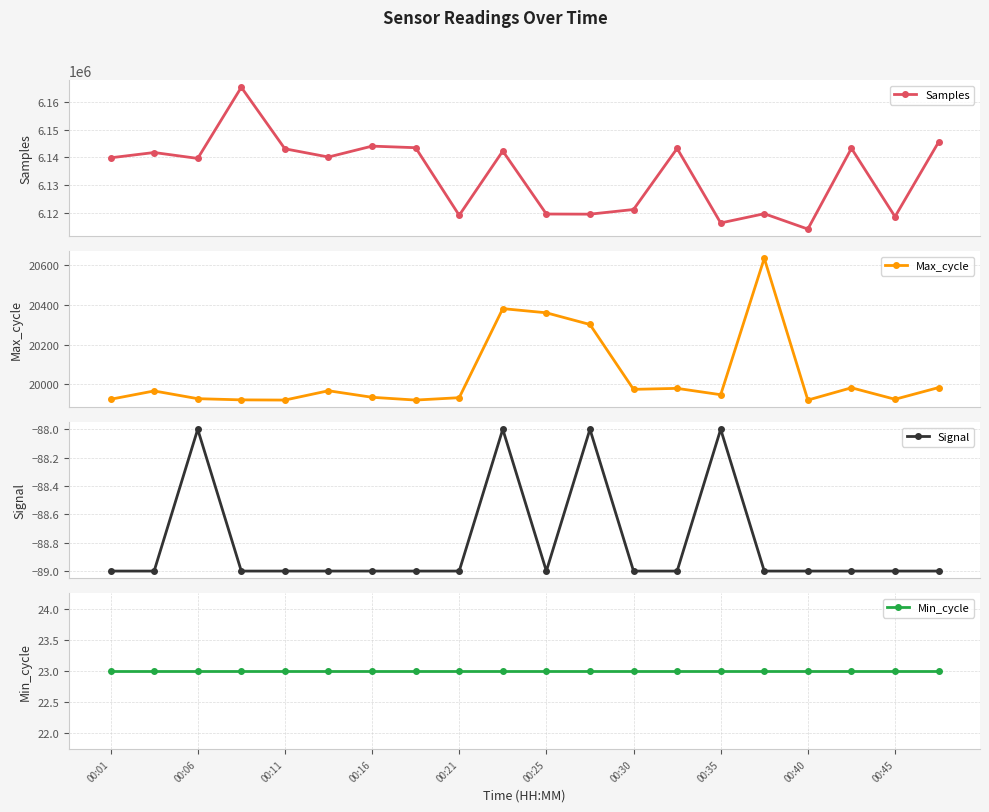

What is the maximum value shown in the chart?

6165429